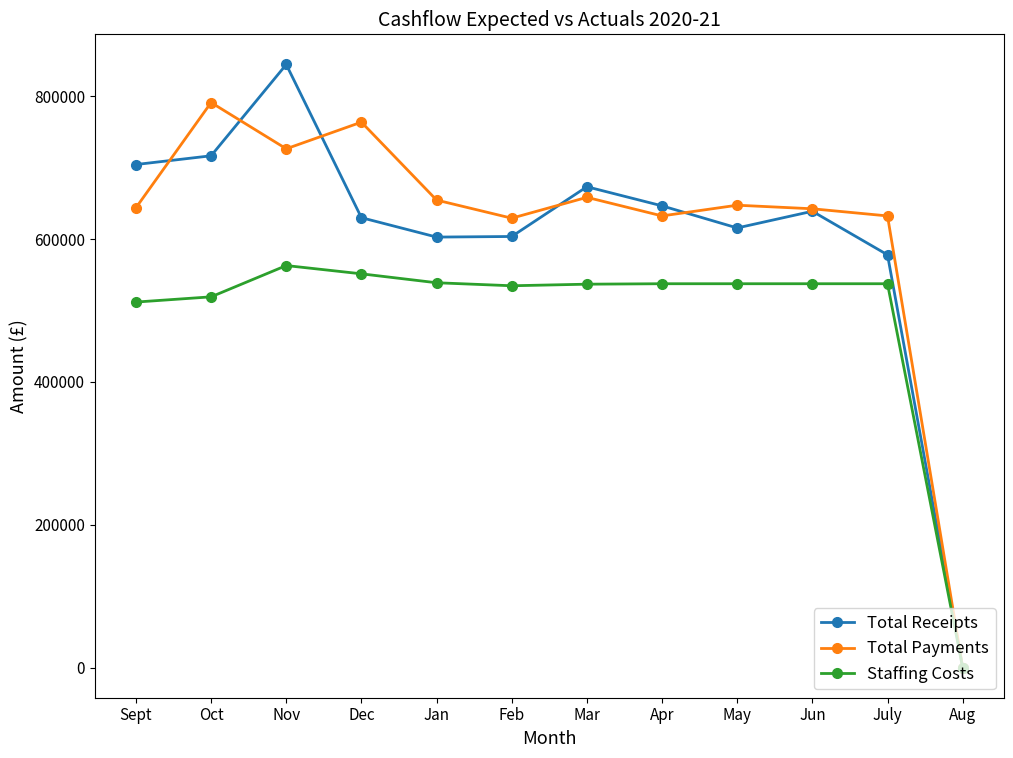

True or false: Staffing Costs has more than 0 points higher than both neighbors.

True